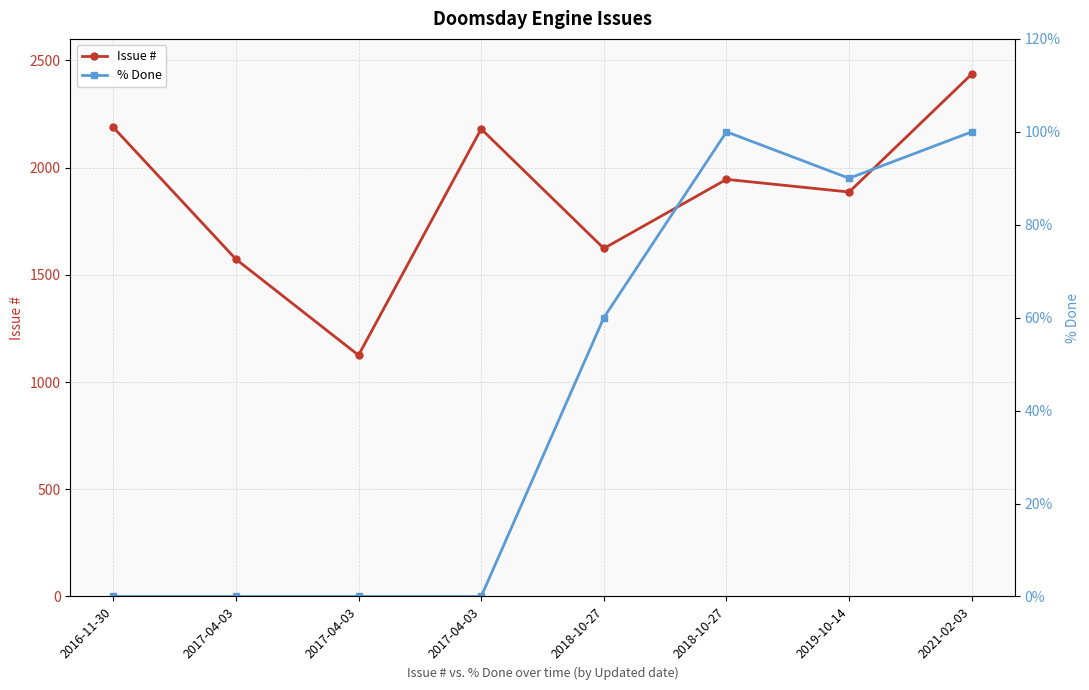

Which series has the largest range (max minus min)?

Issue #